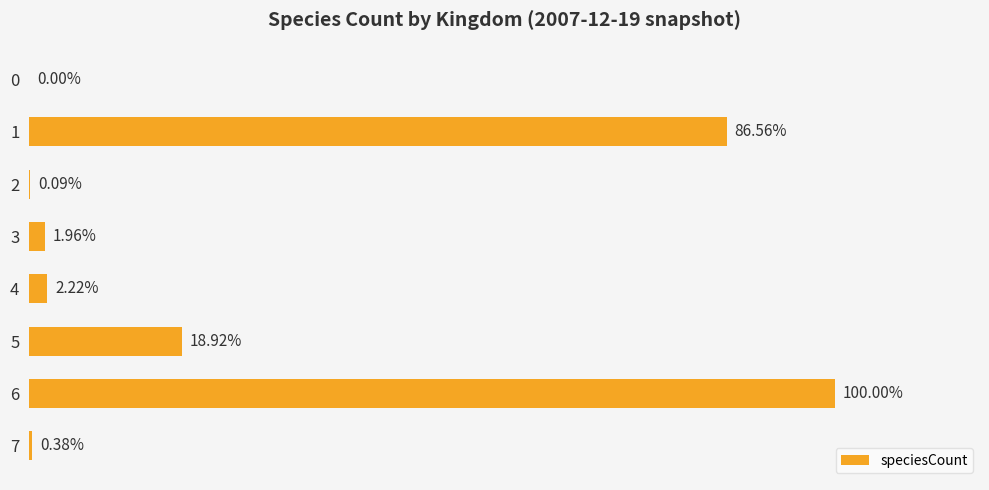

Are the bars horizontal?

Yes